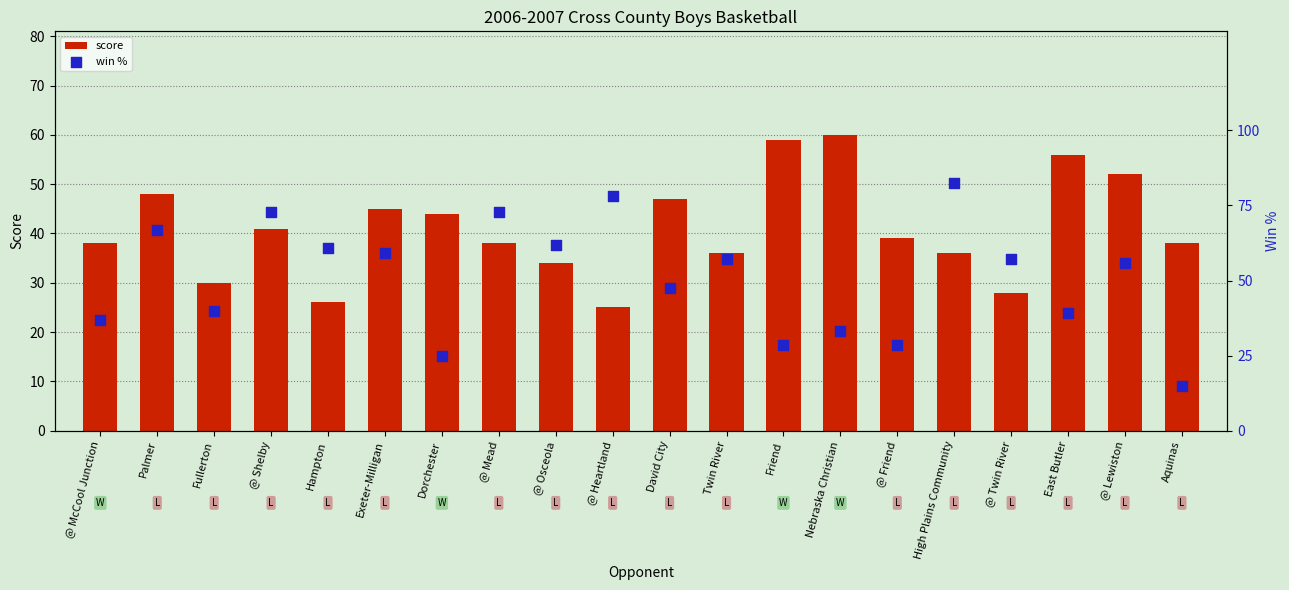

At which category is the sum across all series the highest?

High Plains Community